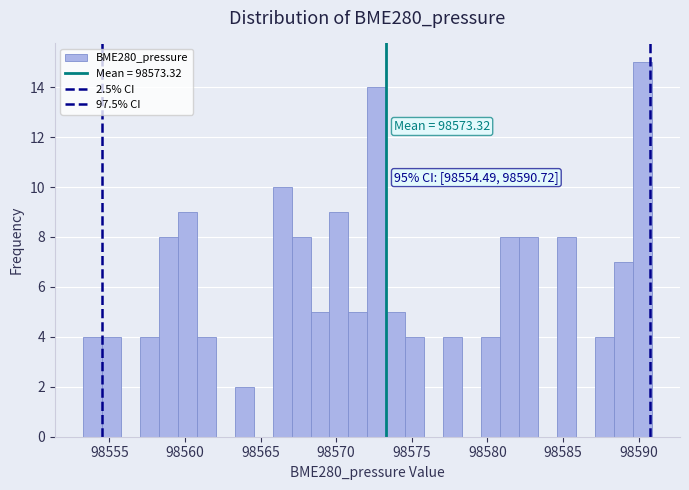

Read against the x-axis, roughly where is the centre of the tallest bar?

98590.0